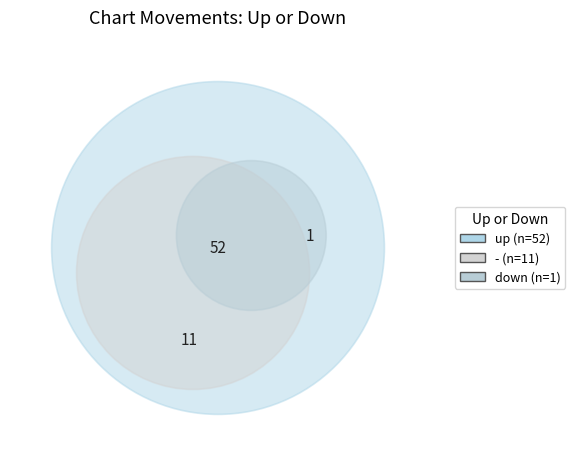

Rank the categories by value from highest to lowest.

up, -, down